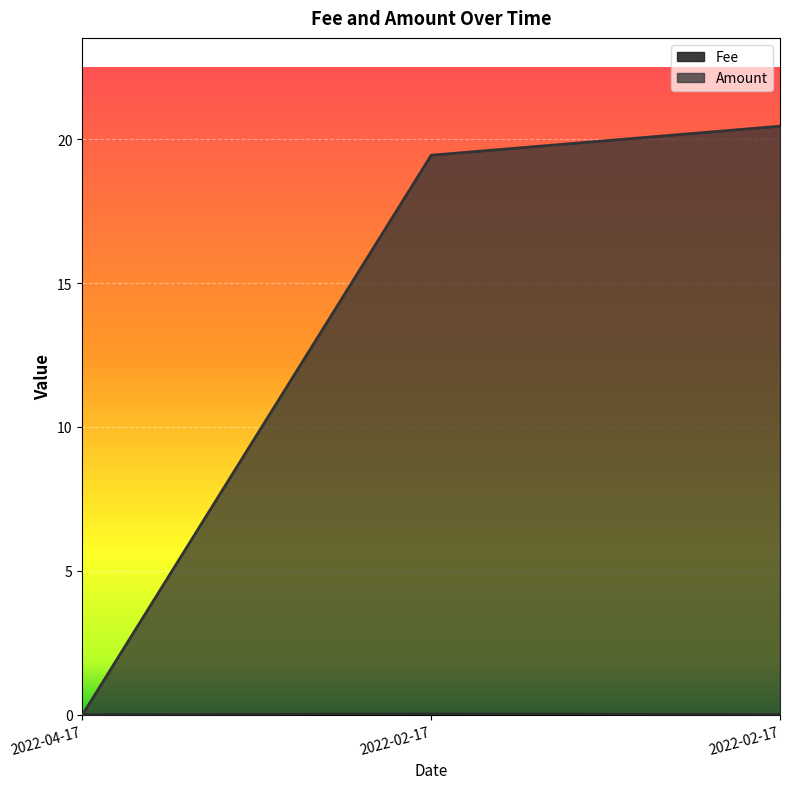

List the labels in order of Amount value, largest first.

2022-02-17, 2022-02-17, 2022-04-17